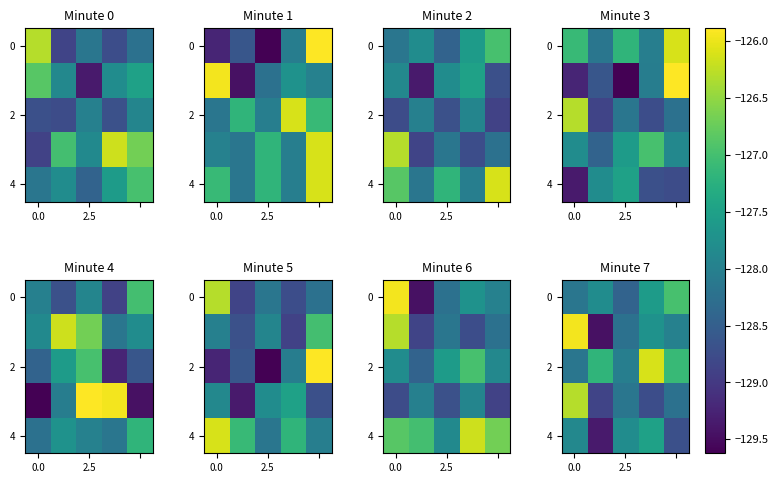

How many distinct data groups are displayed?

5